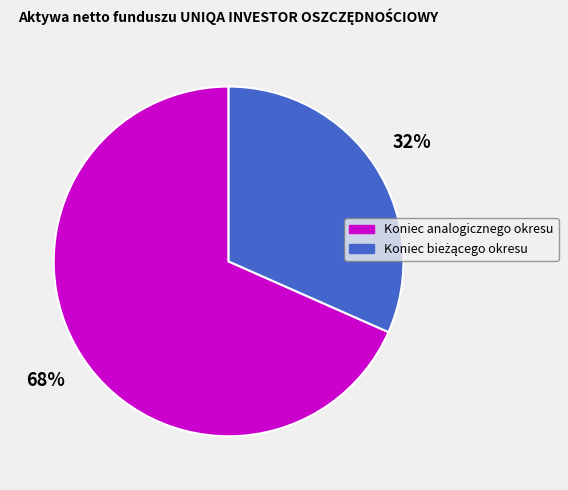

Is there any slice that represents more than half of the pie?

Yes